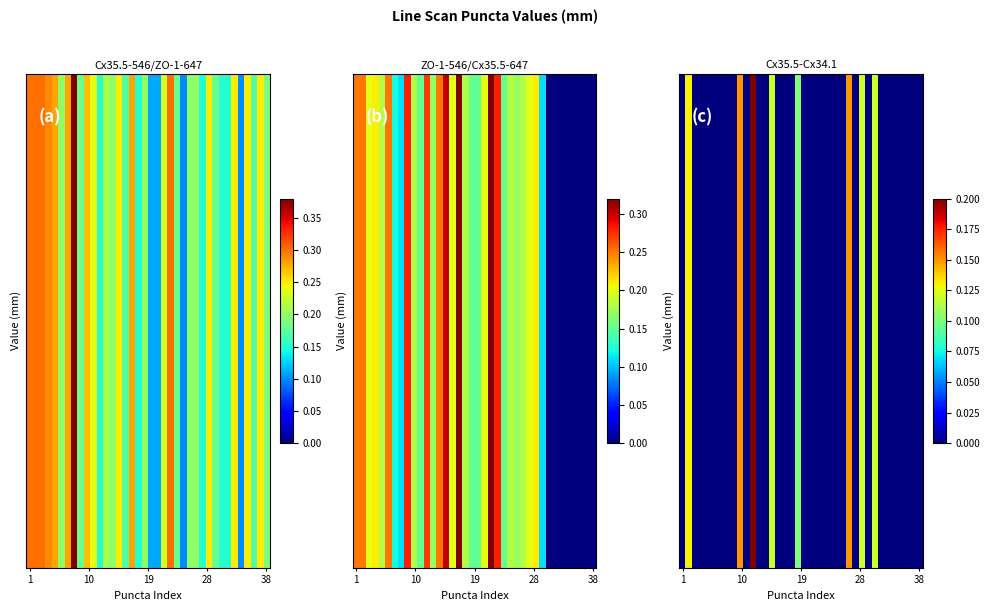

At which category is the sum across all series the highest?

11